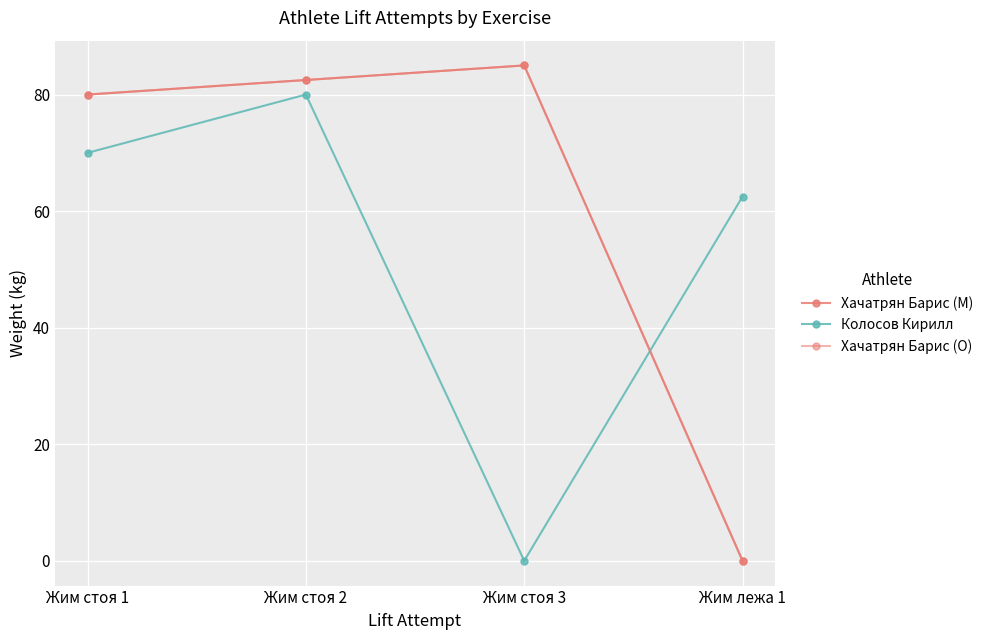

Does the chart display data point markers on the line(s)?

Yes